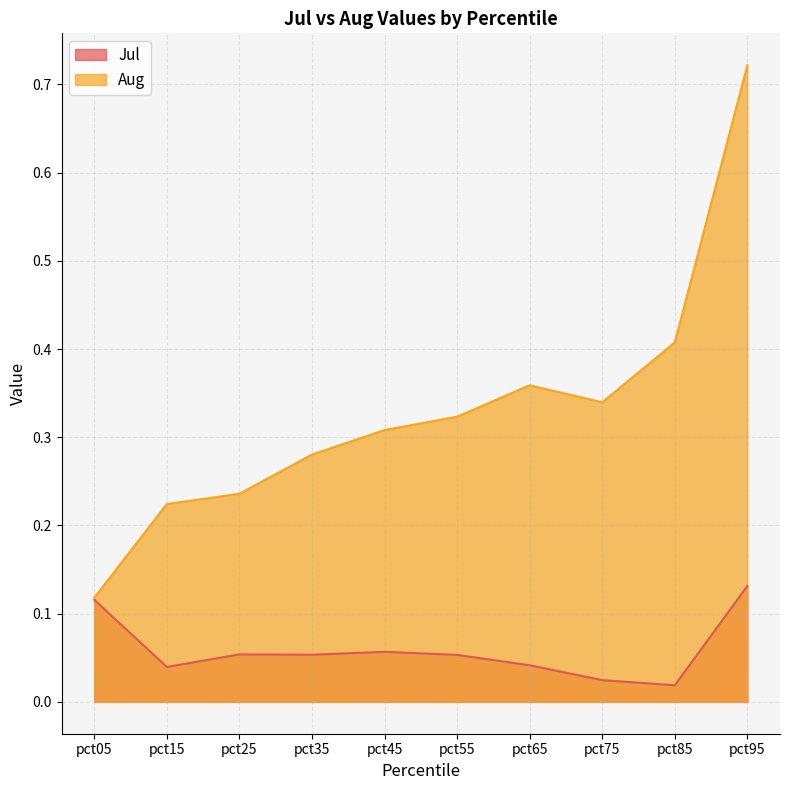

Reading left to right, extract all data points from this chart.

Jul: 0.1	0.0	0.1	0.1	0.1	0.1	0.0	0.0	0.0	0.1
Aug: 0.1	0.2	0.2	0.3	0.3	0.3	0.4	0.3	0.4	0.7